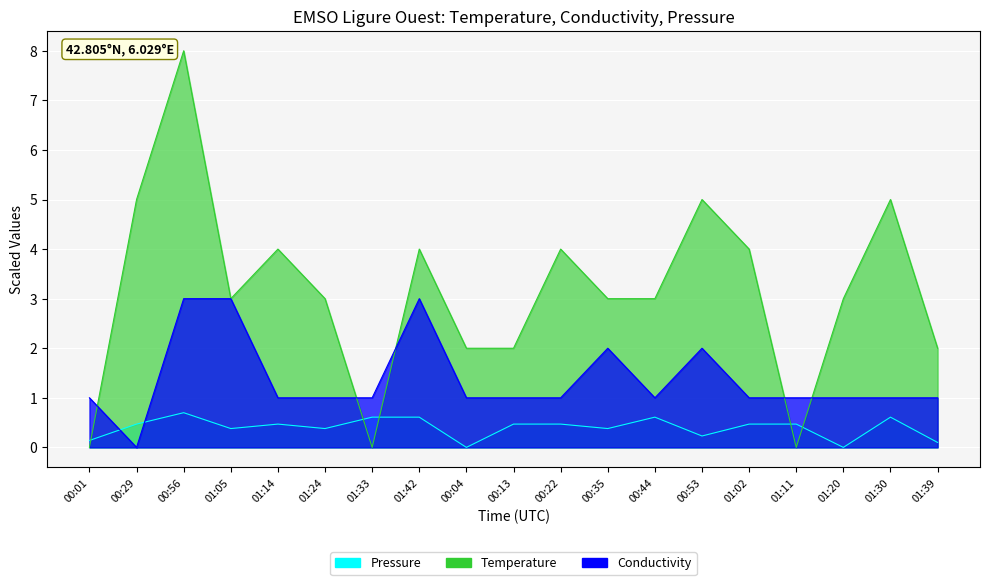

Which has a higher value, 01:30 or 01:24?

01:30